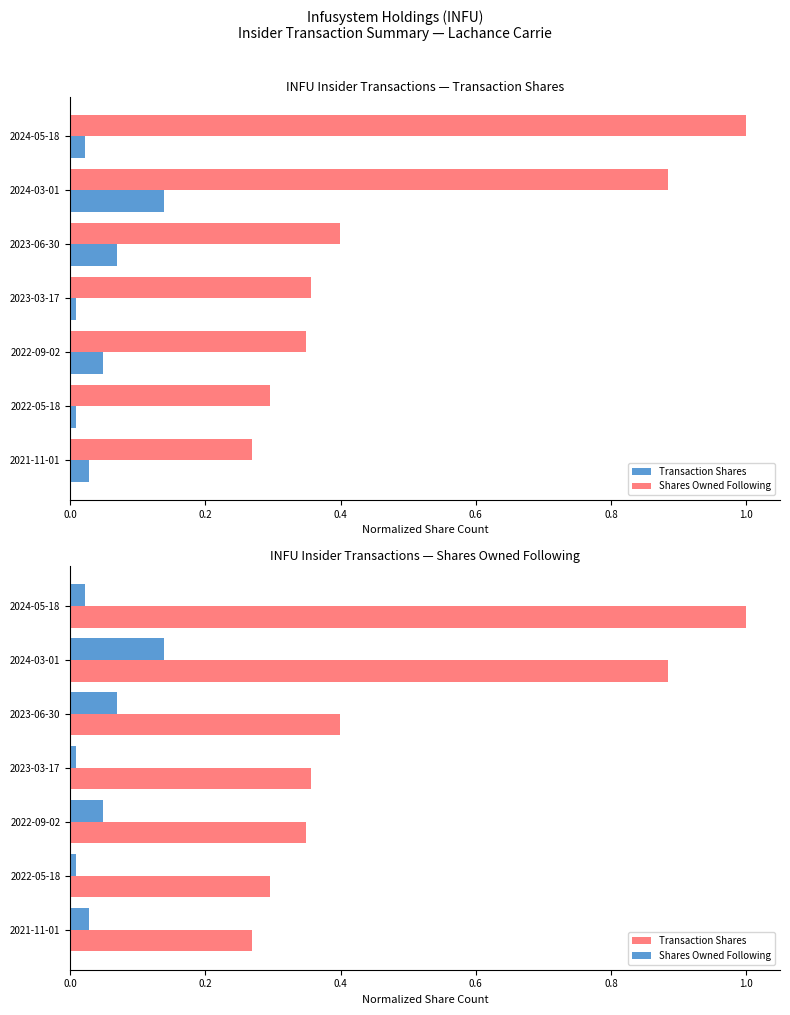

What is the difference between the maximum and minimum values in the Transaction Shares series?

0.7